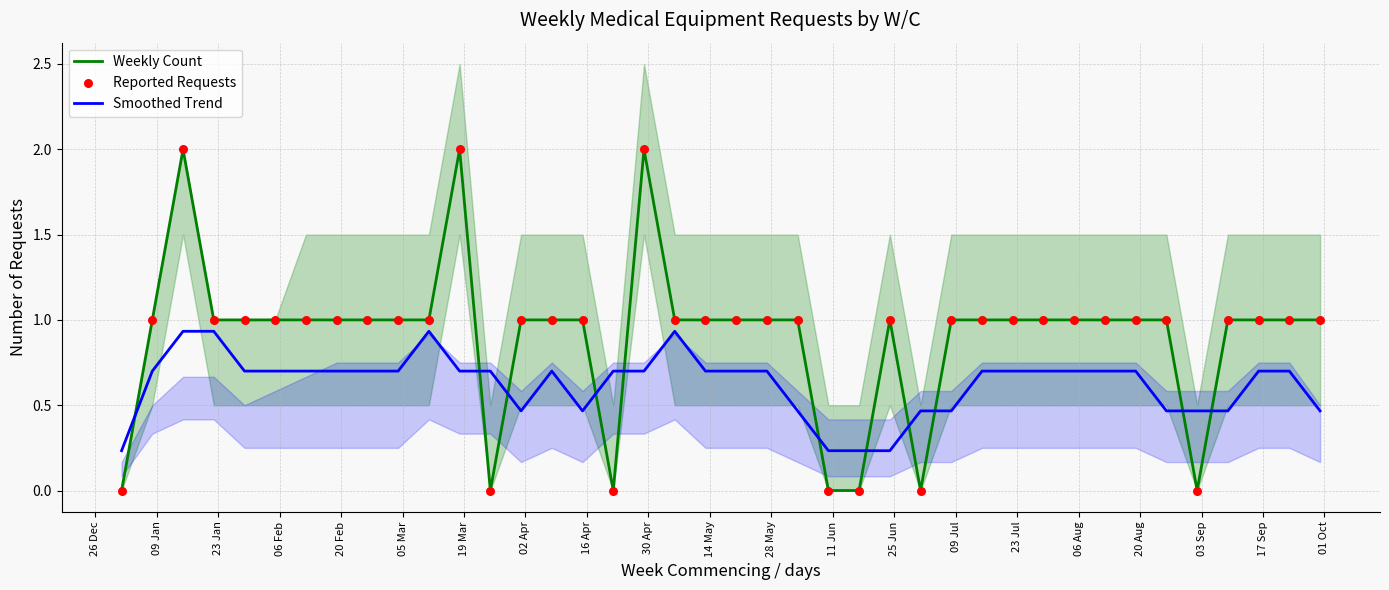

What is the maximum value for Weekly Count?

2.0